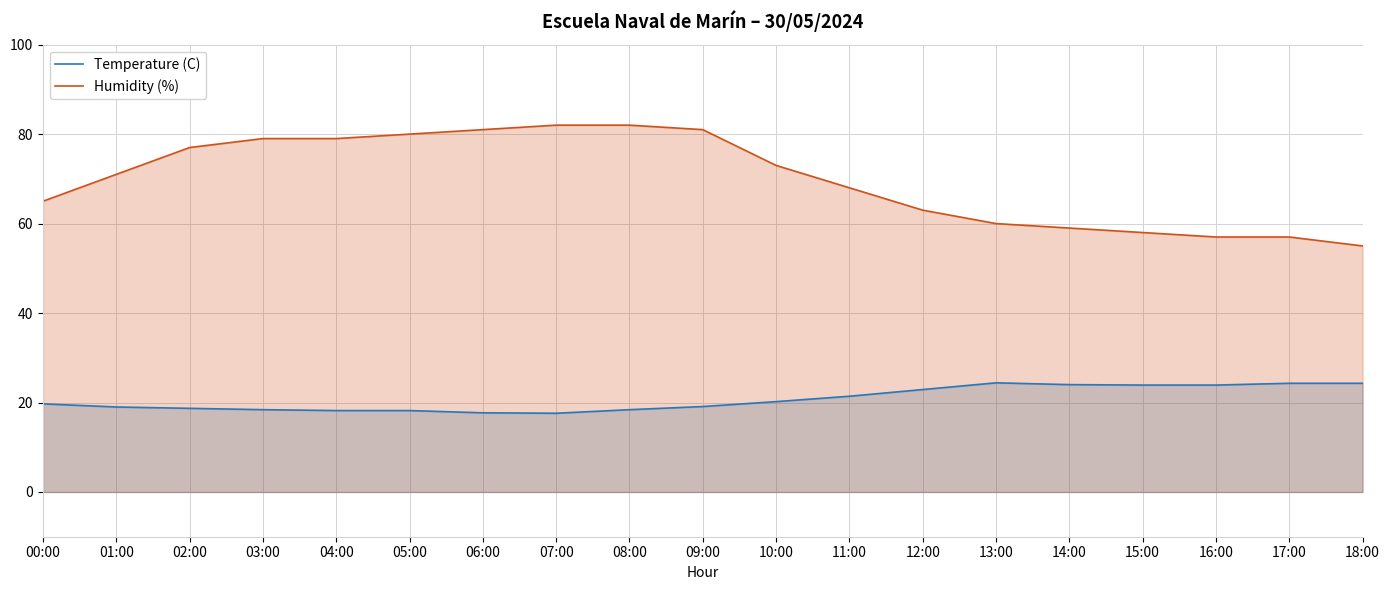

At which label is Humidity (%) closest to 68?

11:00